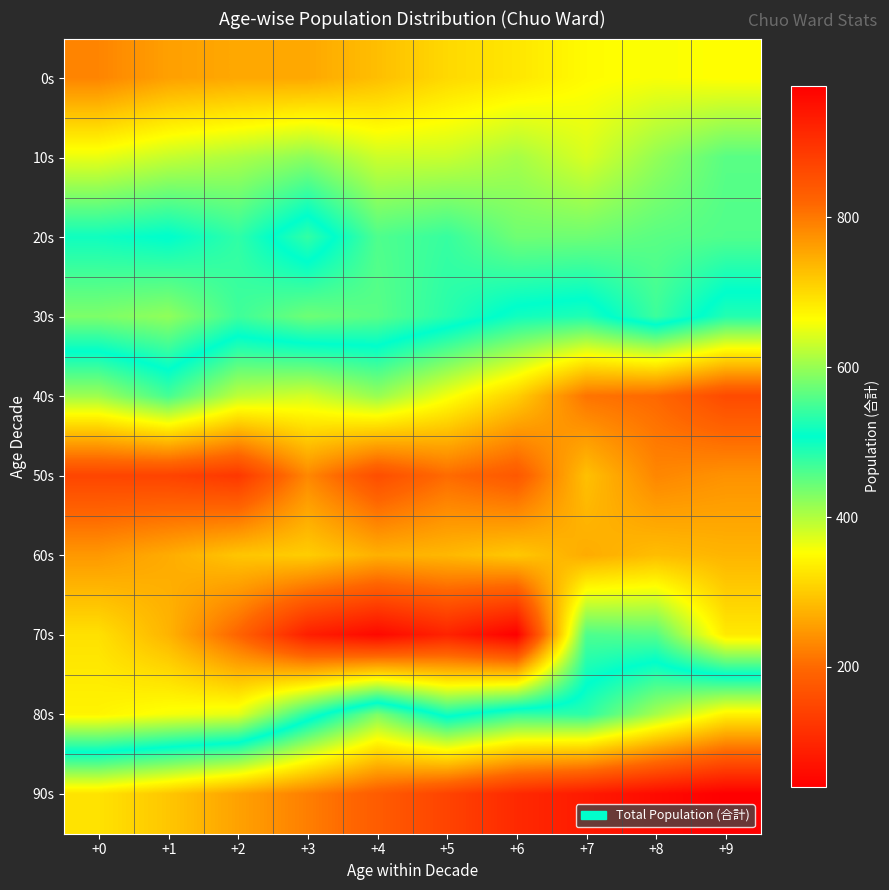

At +5, list the series in order from smallest to largest.

90s, 0s, 10s, 20s, 30s, 80s, 40s, 60s, 50s, 70s